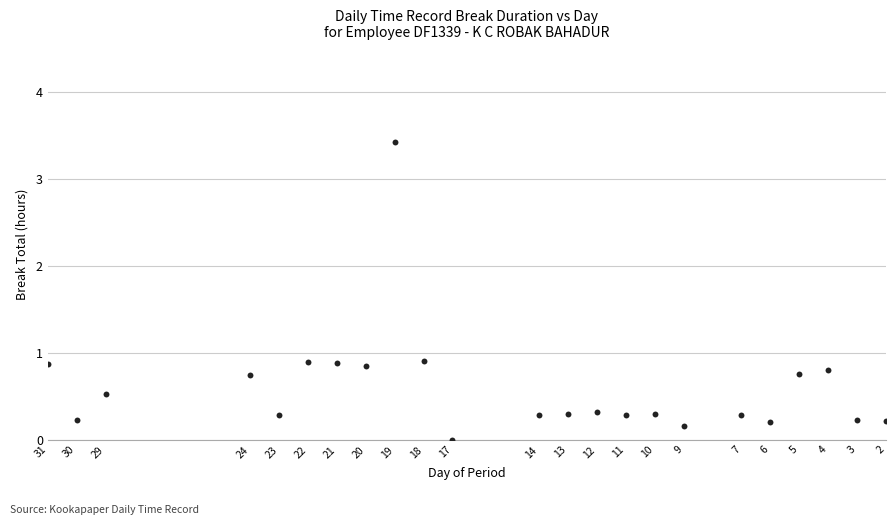

What is the range of X values (max minus min)?

29.0